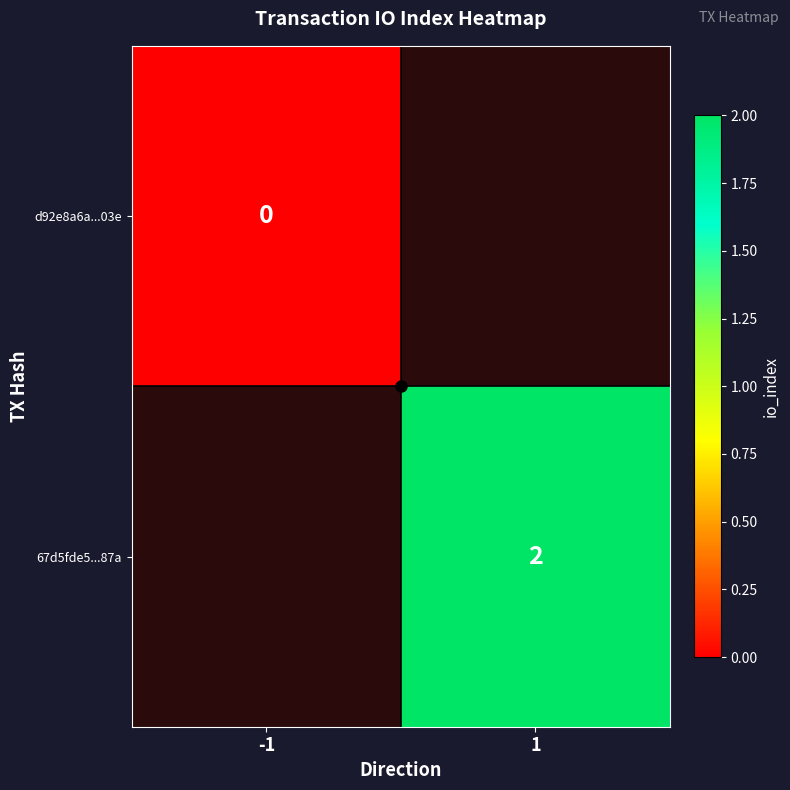

The 67d5fde5...87a series shows 1 at 1. True or false?

False